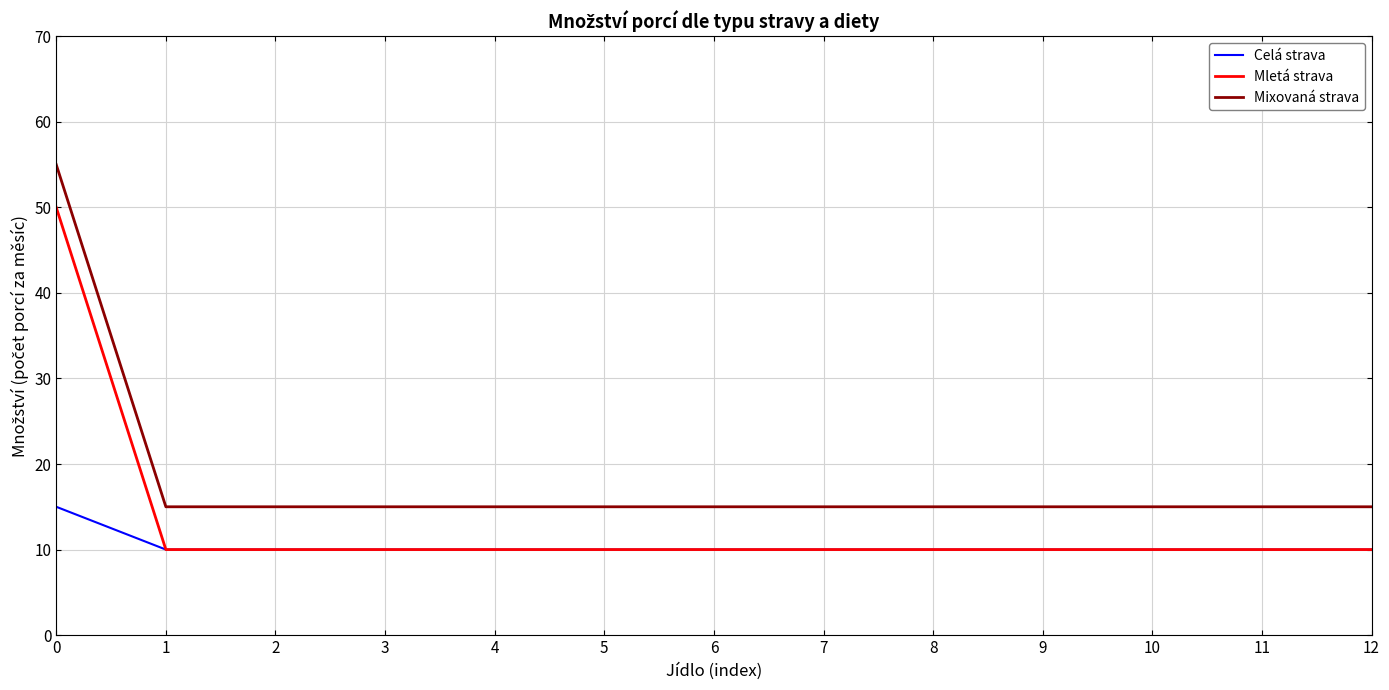

Is the value of Celá strava at 6 greater than the value of Mixovaná strava at 7?

No